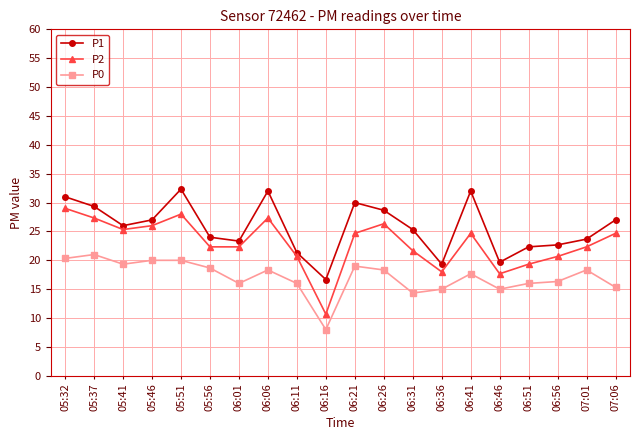

What is the difference between the highest and lowest values at 06:36?

4.3